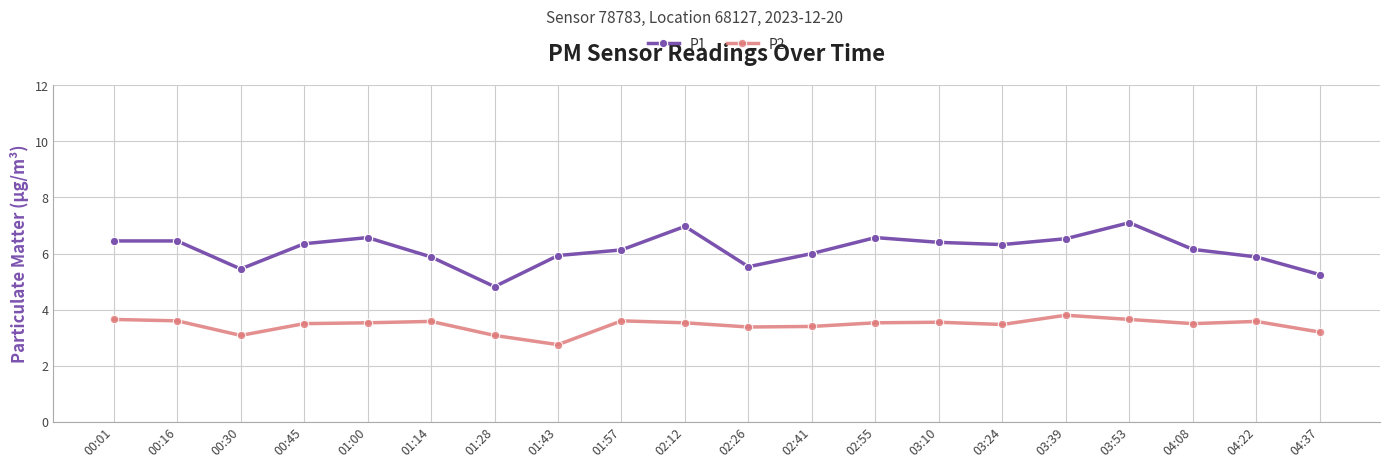

Is it true that P2 equals 3.5 at 03:24?

True